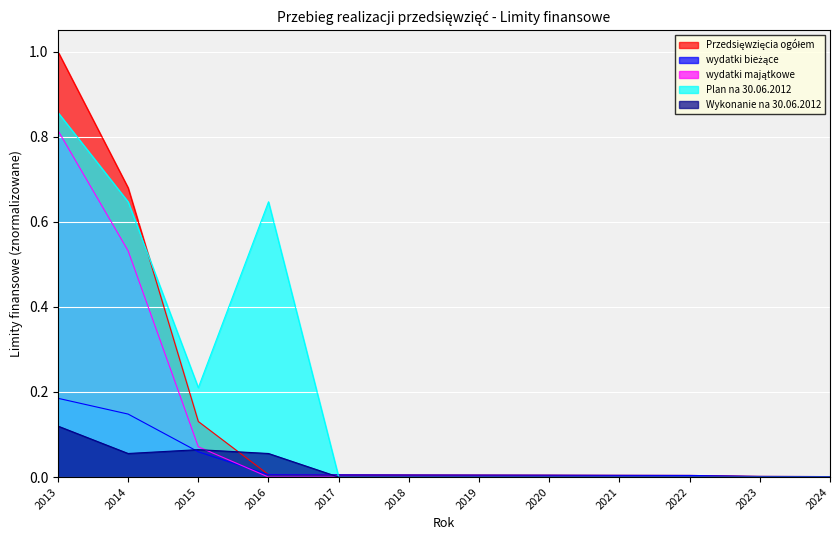

Reading left to right, extract all data points from this chart.

Przedsięwzięcia ogółem: 1.0	0.7	0.1	0.0	0.0	0.0	0.0	0.0	0.0	0.0	0.0	0.0
wydatki bieżące: 0.2	0.1	0.1	0.0	0.0	0.0	0.0	0.0	0.0	0.0	0.0	0.0
wydatki majątkowe: 0.8	0.5	0.1	0.0	0.0	0.0	0.0	0.0	0.0	0.0	0.0	0.0
Plan na 30.06.2012: 0.9	0.6	0.2	0.6	0.0	0.0	0.0	0.0	0.0	0.0	0.0	0.0
Wykonanie na 30.06.2012: 0.1	0.1	0.1	0.1	0.0	0.0	0.0	0.0	0.0	0.0	0.0	0.0